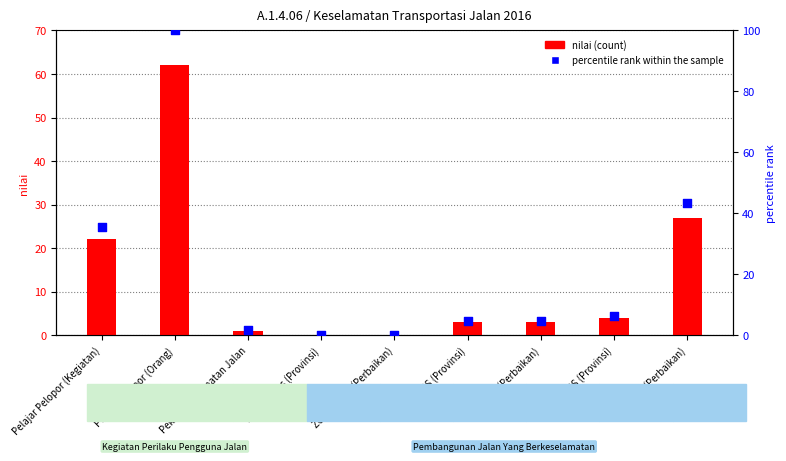

Is the value of percentile rank within the sample at Pelajar Pelopor (Orang) greater than the value of nilai (count) at RASS (Perbaikan)?

Yes